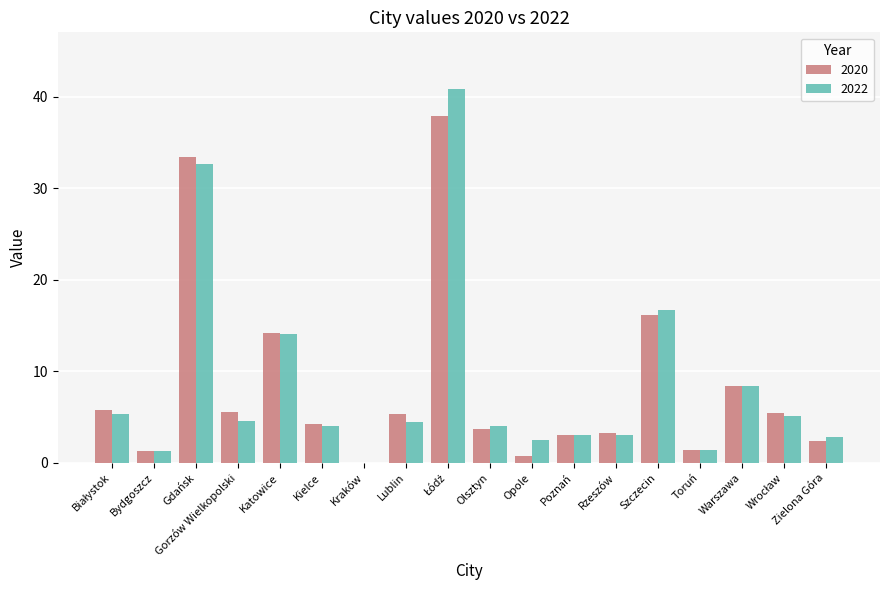

Is the value of 2020 at Toruń greater than the value of 2022 at Opole?

No